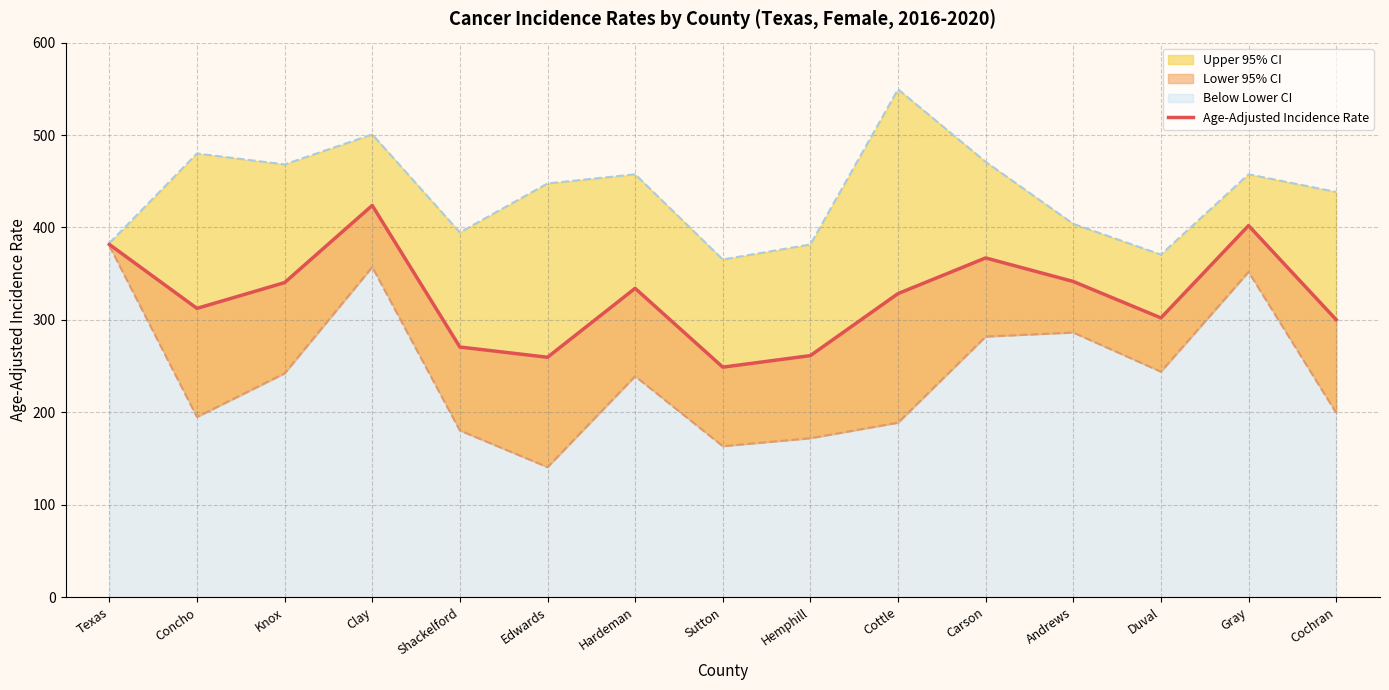

Between Sutton and Gray, which is larger?

Gray